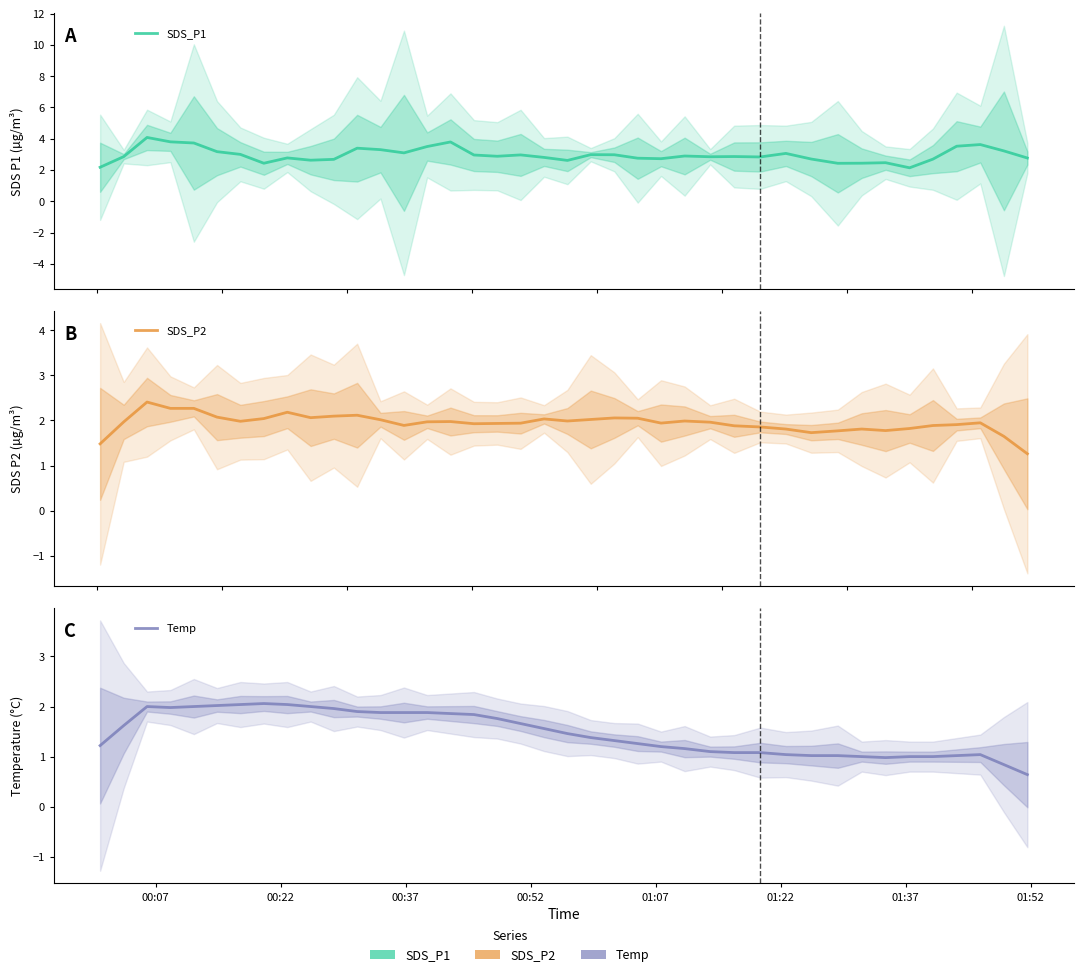

What is the difference between the maximum and minimum values in the Temp series?

1.4